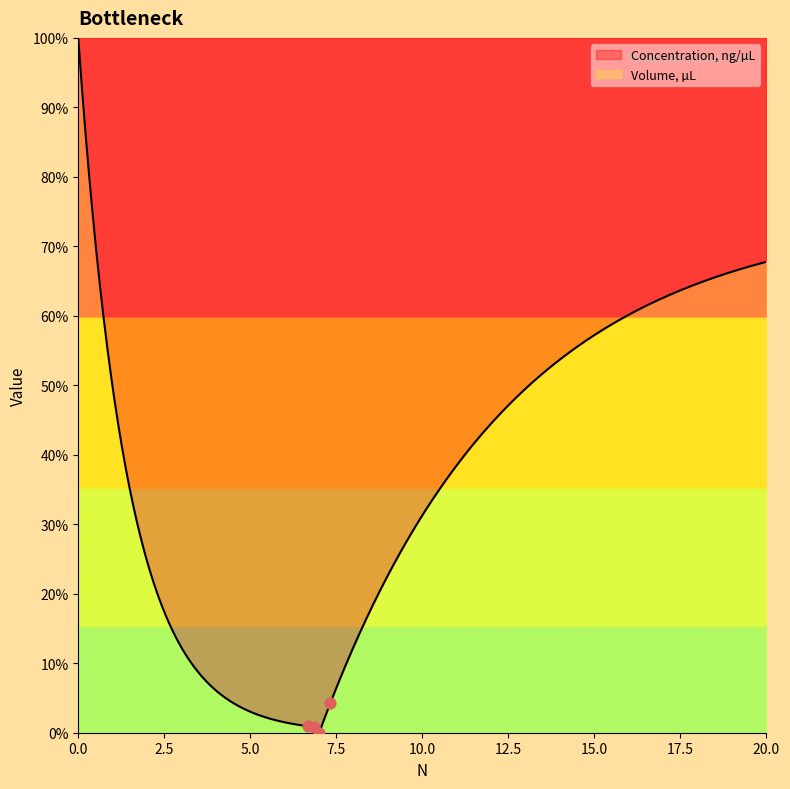

Is the value of Volume, µL at 5 greater than the value of Concentration, ng/µL at 3?

No